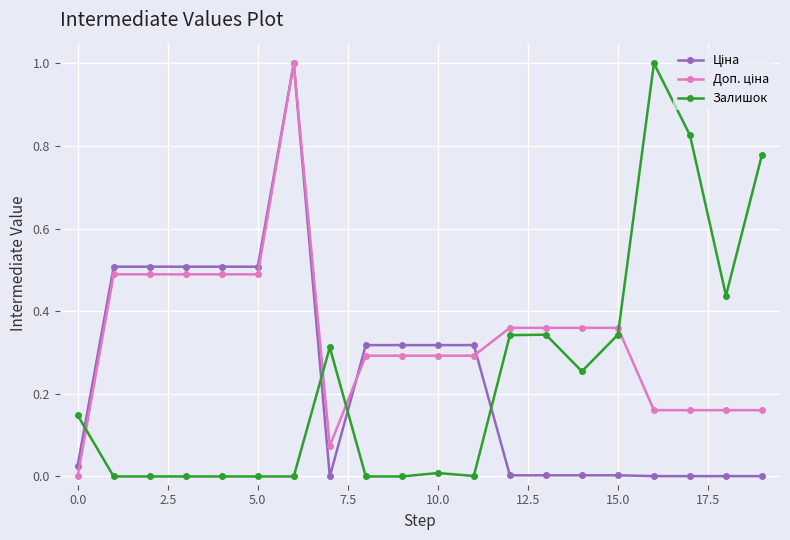

True or false: Залишок has more than 1 points higher than both neighbors.

True